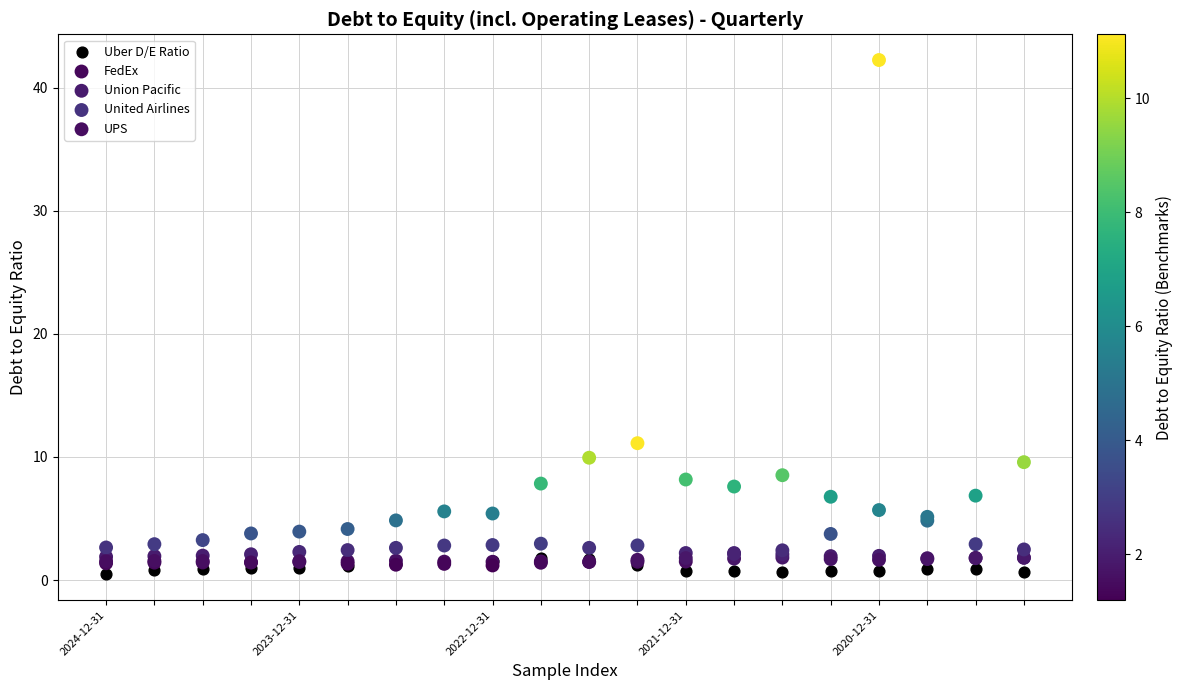

In the UPS series, what Y value is closest to 21?

9.6